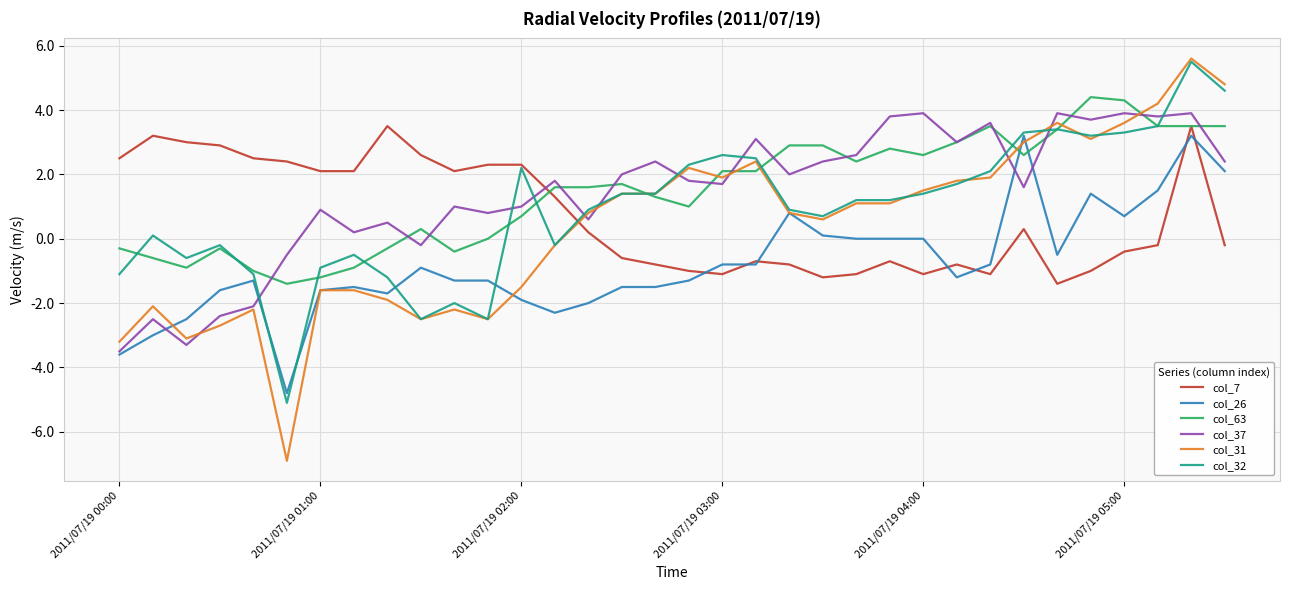

What is the sum of all col_32 values?

31.5